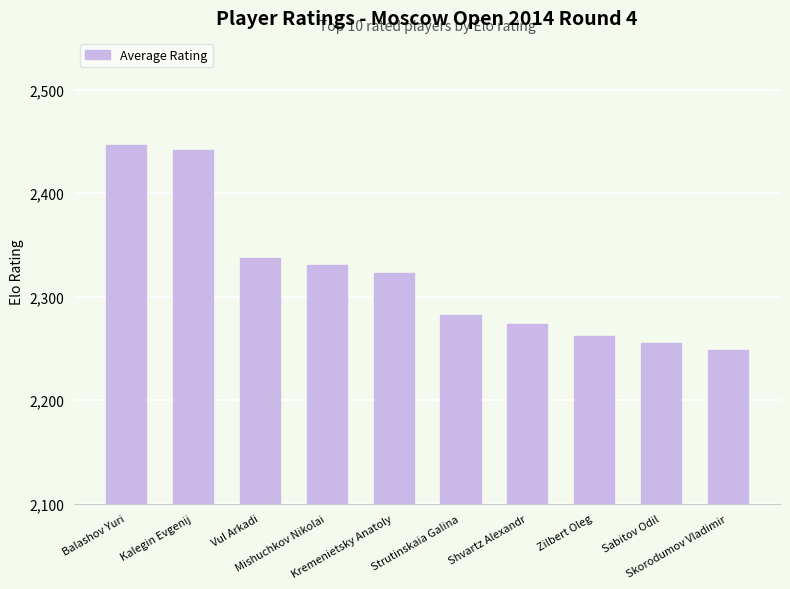

Reading left to right, what are all the values shown in this chart?

Balashov Yuri=2447	Kalegin Evgenij=2442	Vul Arkadi=2337	Mishuchkov Nikolai=2331	Kremenietsky Anatoly=2323	Strutinskaia Galina=2282	Shvartz Alexandr=2274	Zilbert Oleg=2262	Sabitov Odil=2255	Skorodumov Vladimir=2248